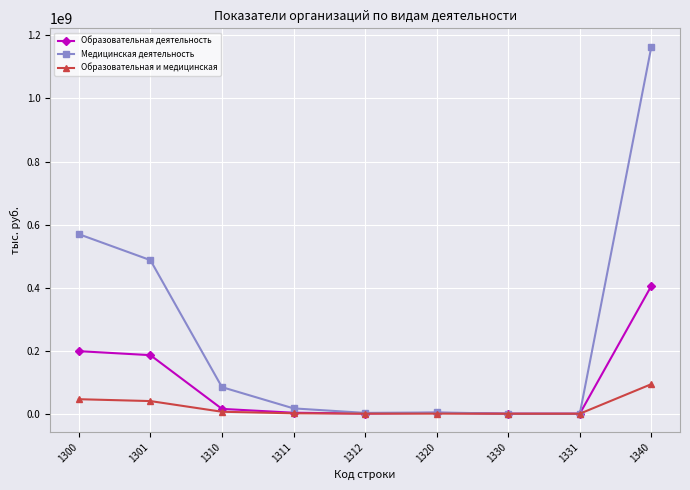

The Образовательная и медицинская series shows 40049031 at 1301. True or false?

True